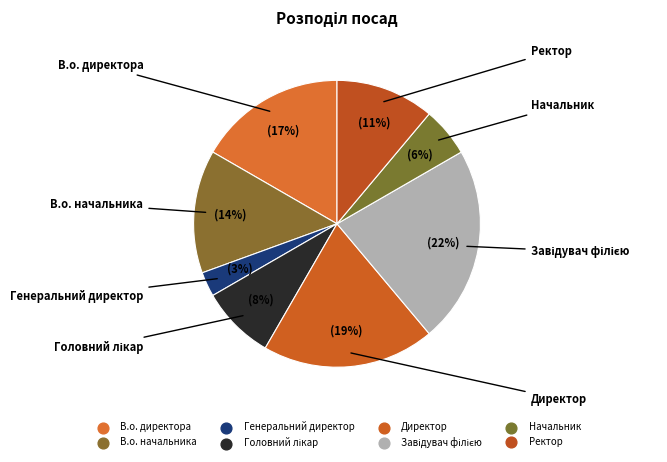

How many segments does this pie chart have?

8